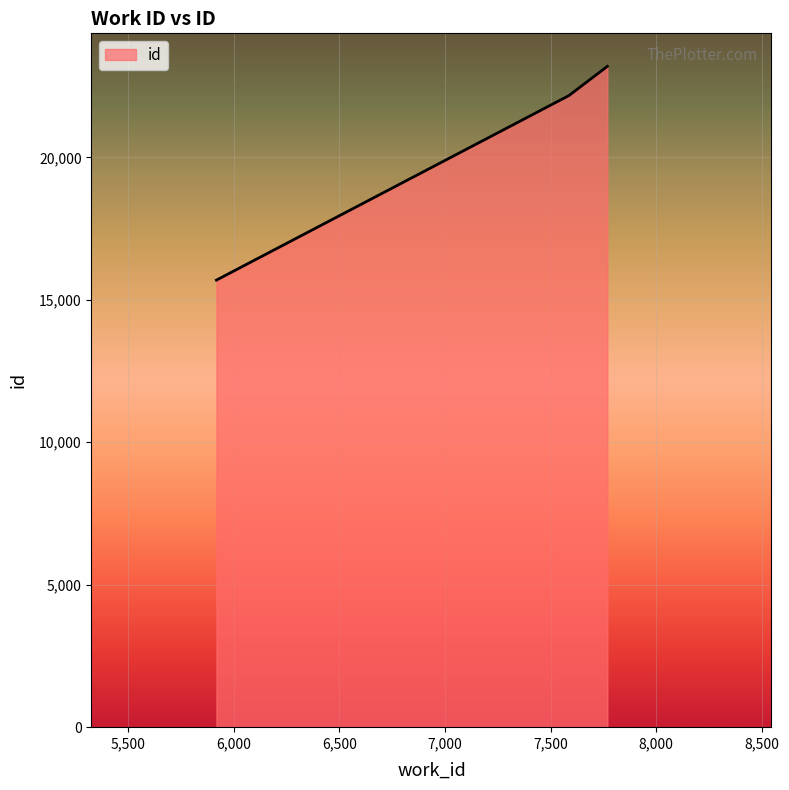

What is the average value?

20350